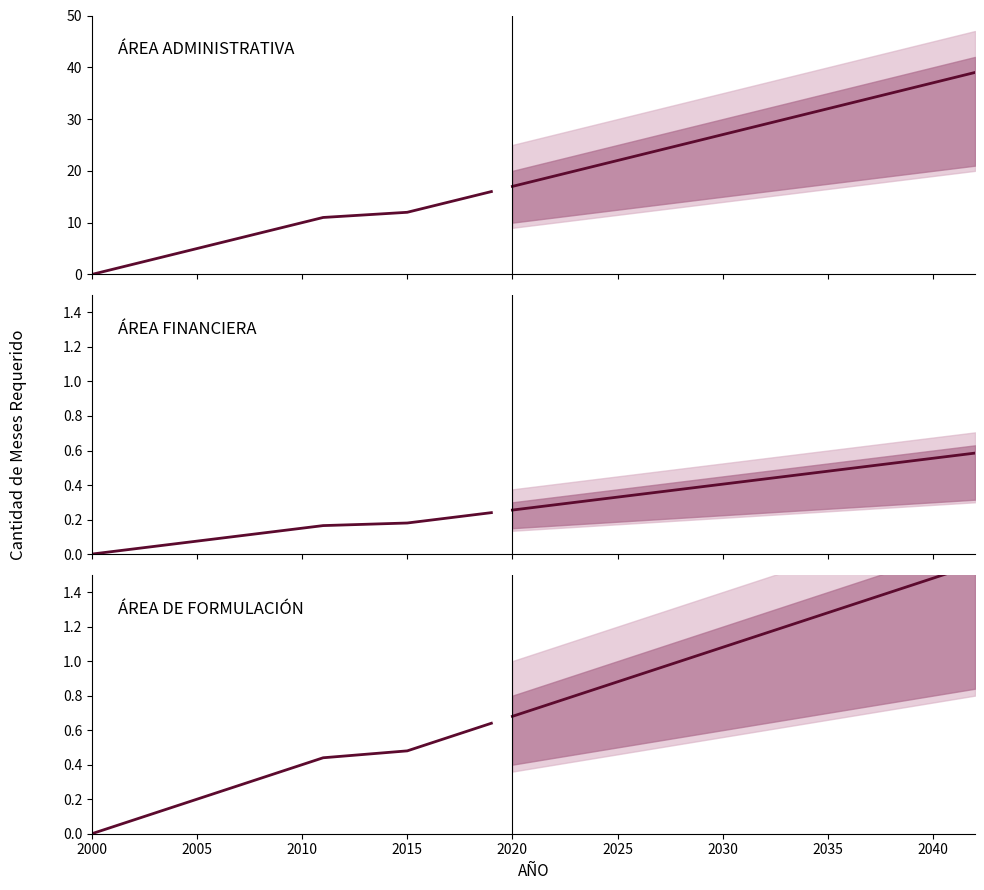

Rank the series by their maximum value, from highest to lowest.

ÁREA ADMINISTRATIVA, ÁREA DE FORMULACIÓN, ÁREA FINANCIERA